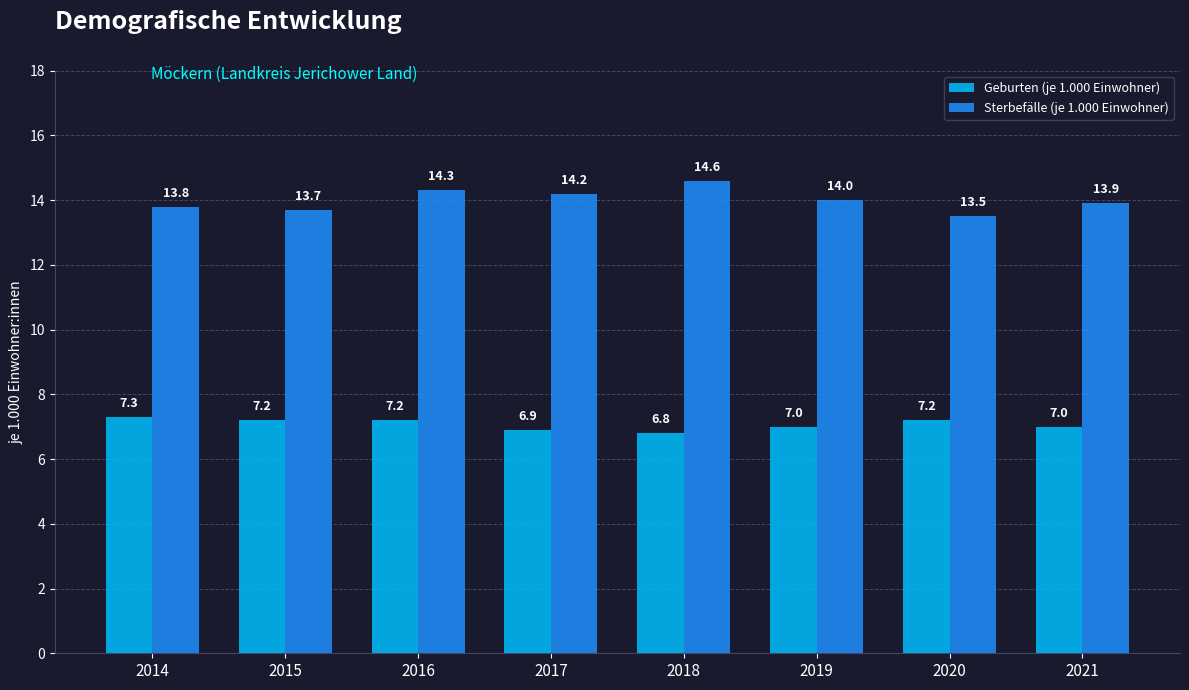

The Sterbefälle (je 1.000 Einwohner) series shows 21.7 at 2014. True or false?

False